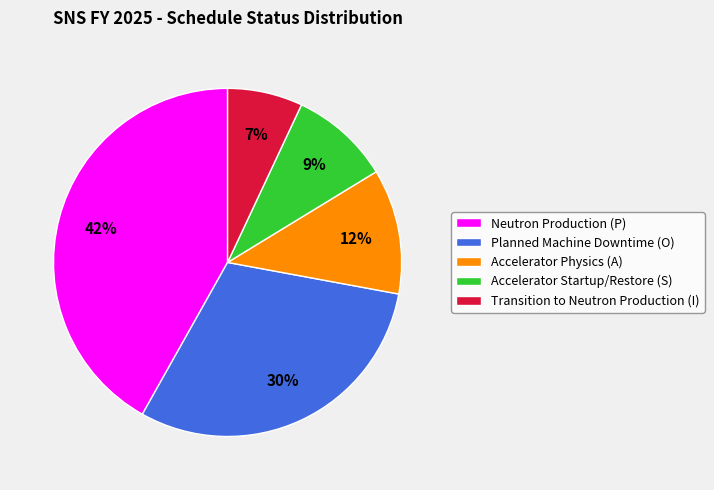

Is there a majority slice in this chart?

No